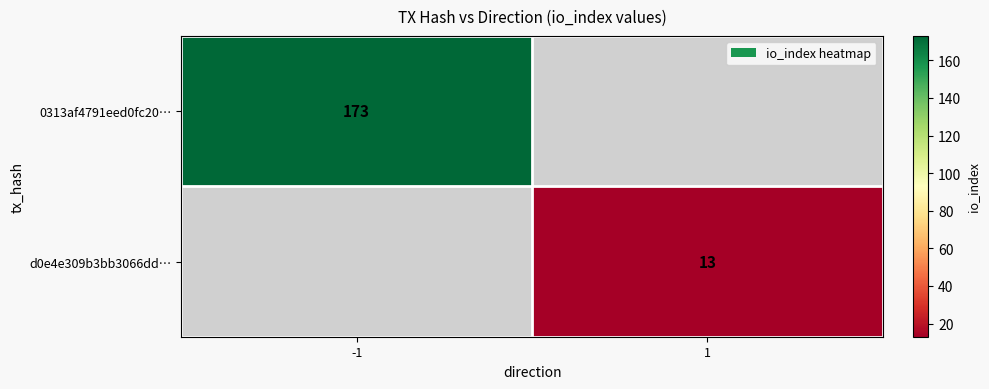

The 0313af4791eed0fc20… series shows 173 at -1. True or false?

True